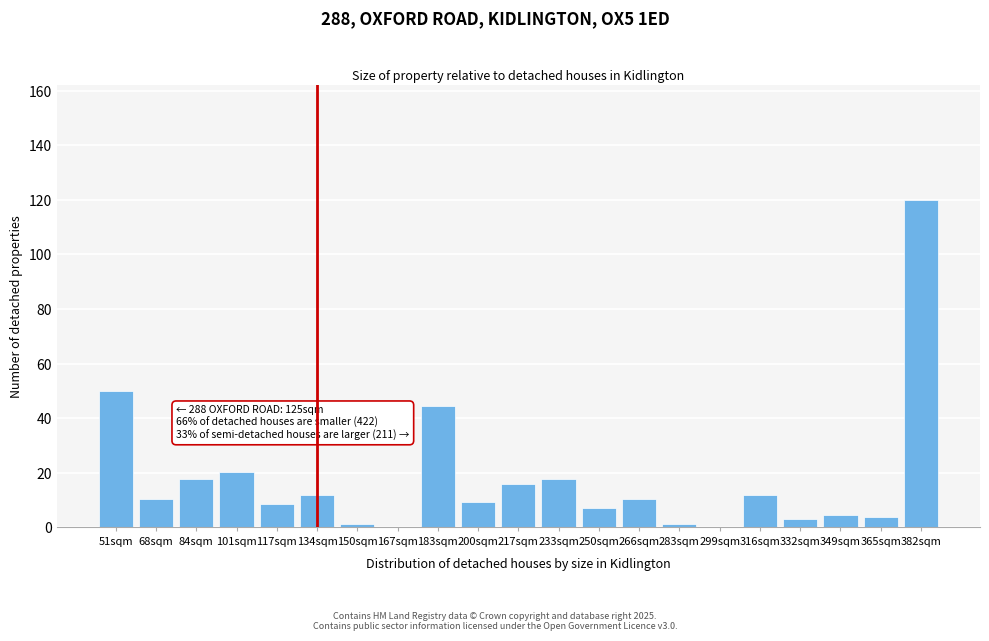

True or false: the data shows 1.1 at 283sqm.

True